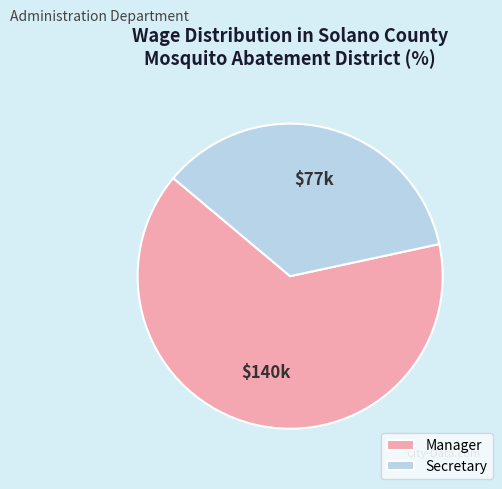

Between Manager and Secretary, which is larger?

Manager